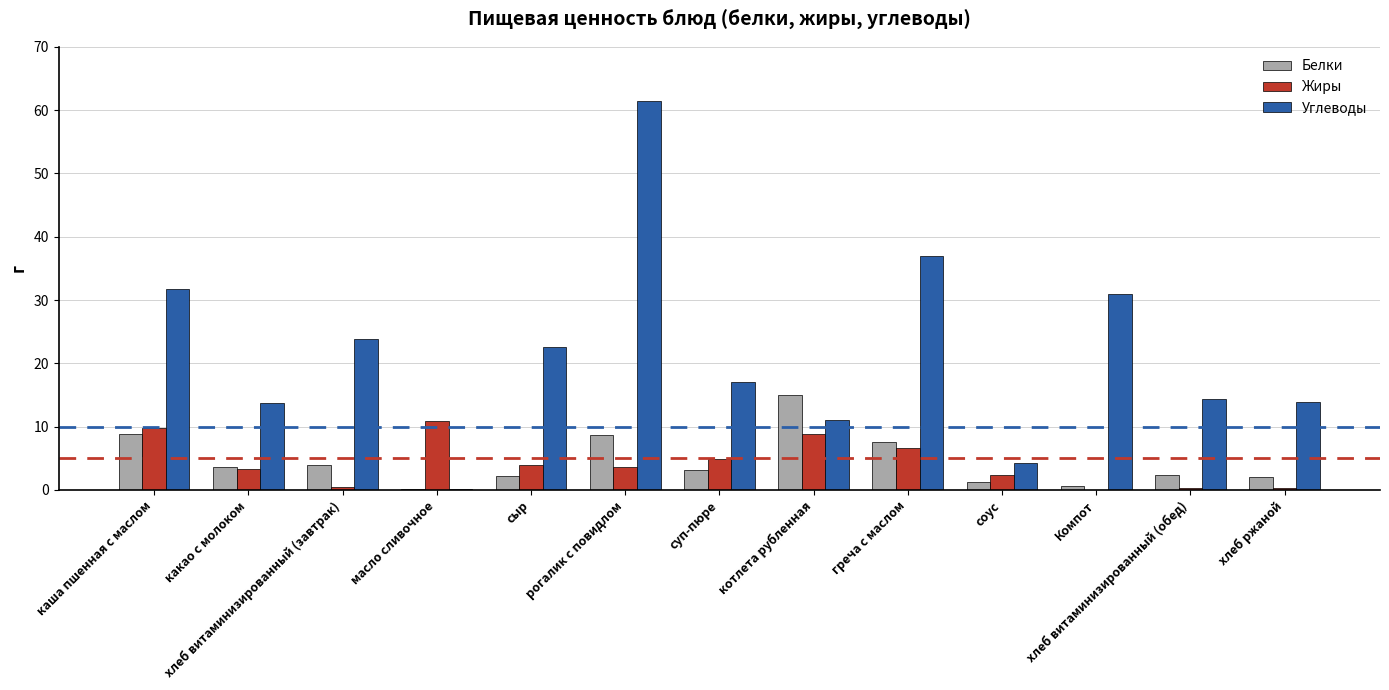

Where is Углеводы nearest to the value 30?

Компот